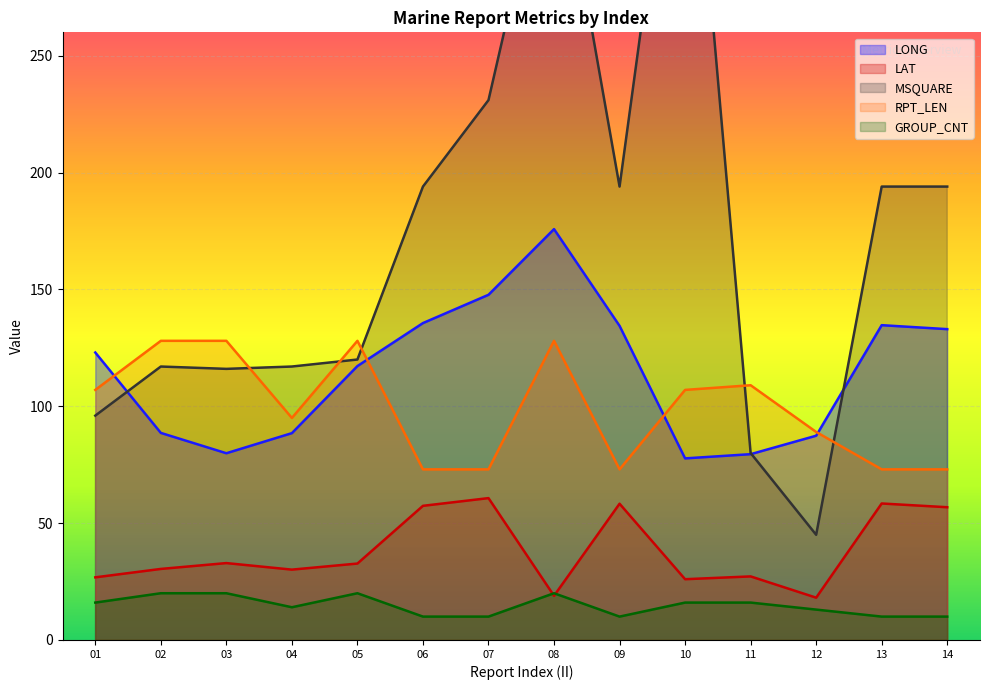

Is the value of RPT_LEN at 12 greater than the value of GROUP_CNT at 14?

Yes